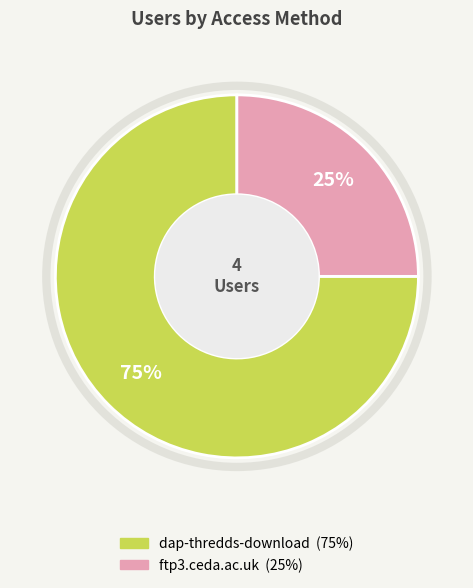

Which category has the biggest portion of the pie?

dap-thredds-download